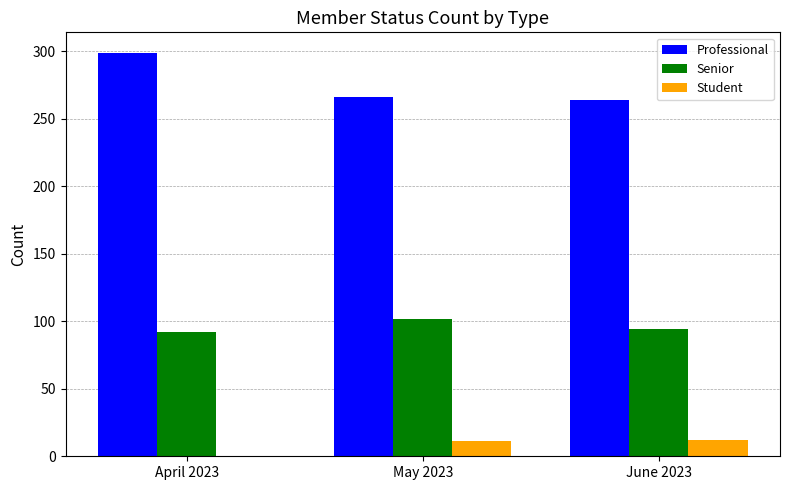

Which series has the widest spread of values?

Professional